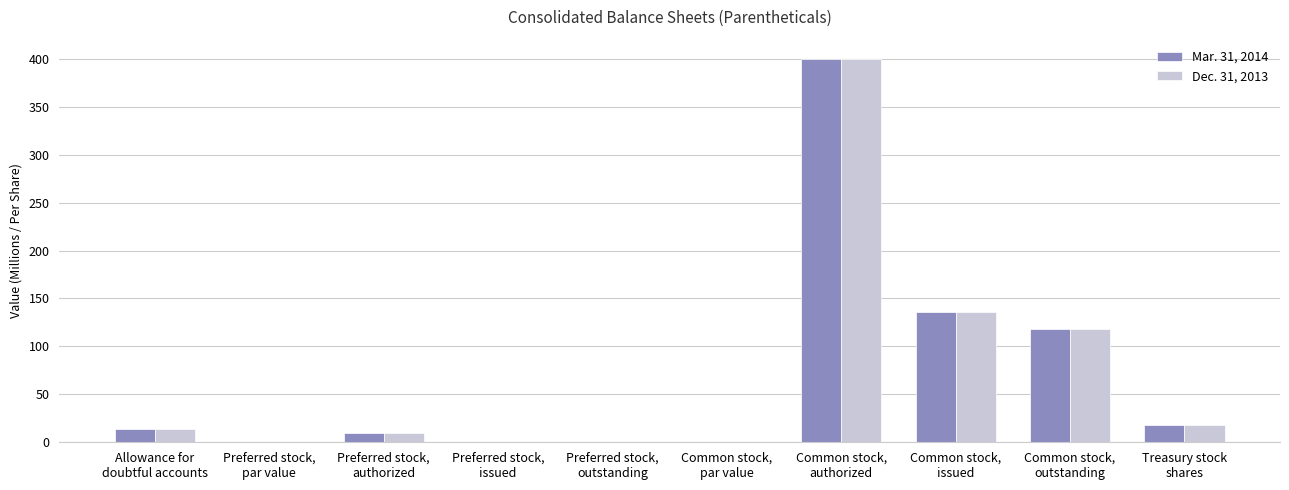

What are all the series names shown in the legend?

Mar. 31, 2014, Dec. 31, 2013